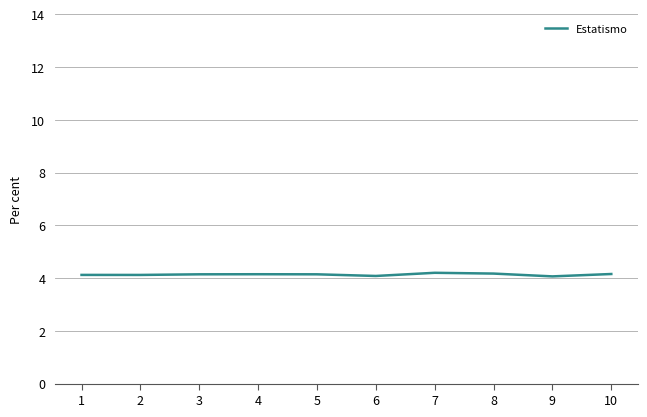

What is the smallest value displayed?

4.1